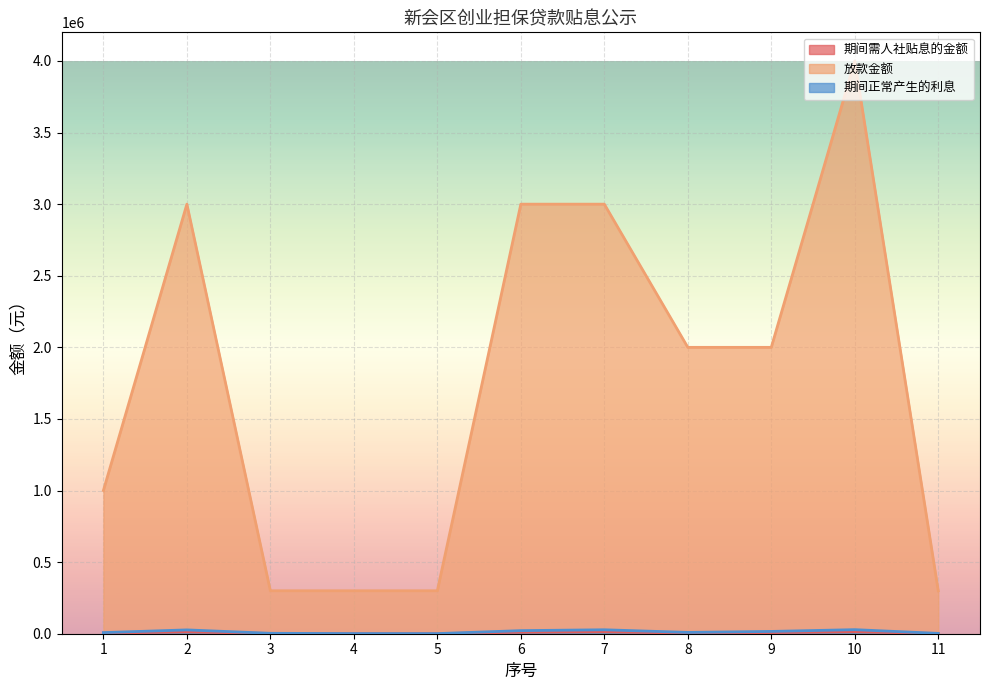

Which series has the widest spread of values?

放款金额